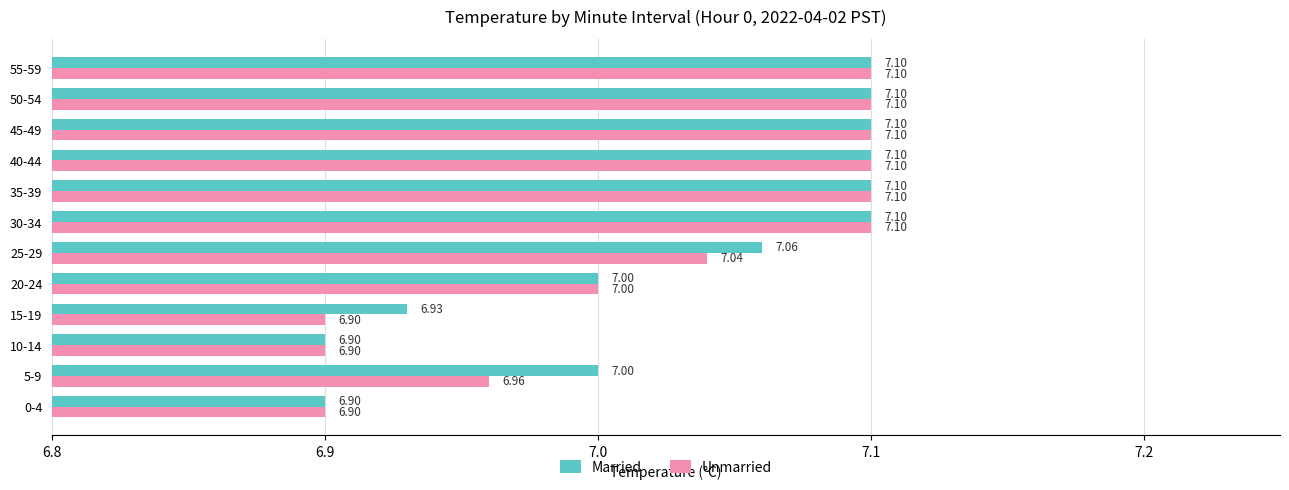

What is the sum of the Married values at 35-39 and 25-29?

14.2